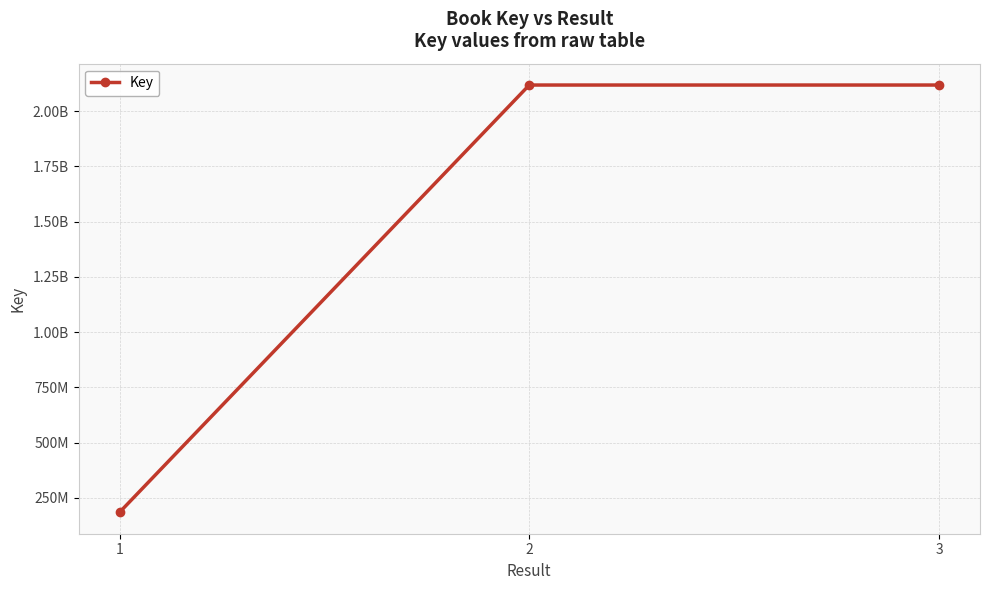

Approximately how many times larger is the value at 1 compared to 2?

0.1